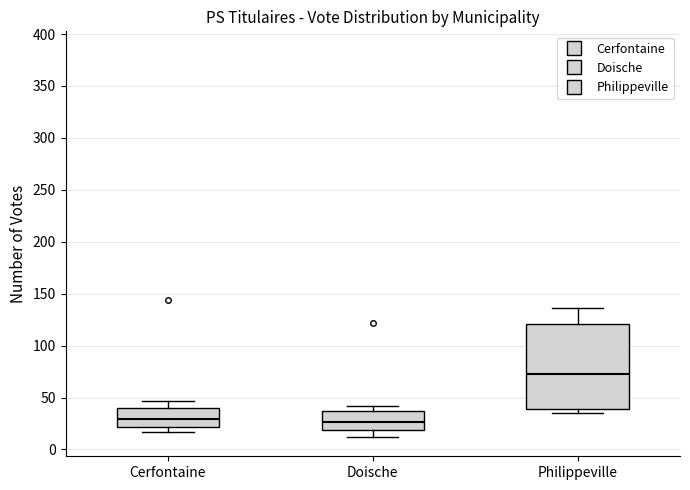

Where does the median line of the box for Doische sit on the y-axis? The values are not printed on the chart, so give them approximately, as read against the axis.

25